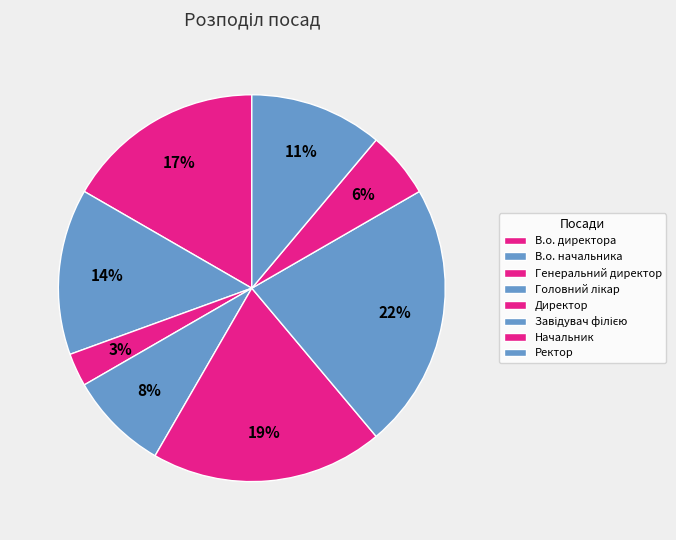

Does Ректор represent more than half of the total?

No